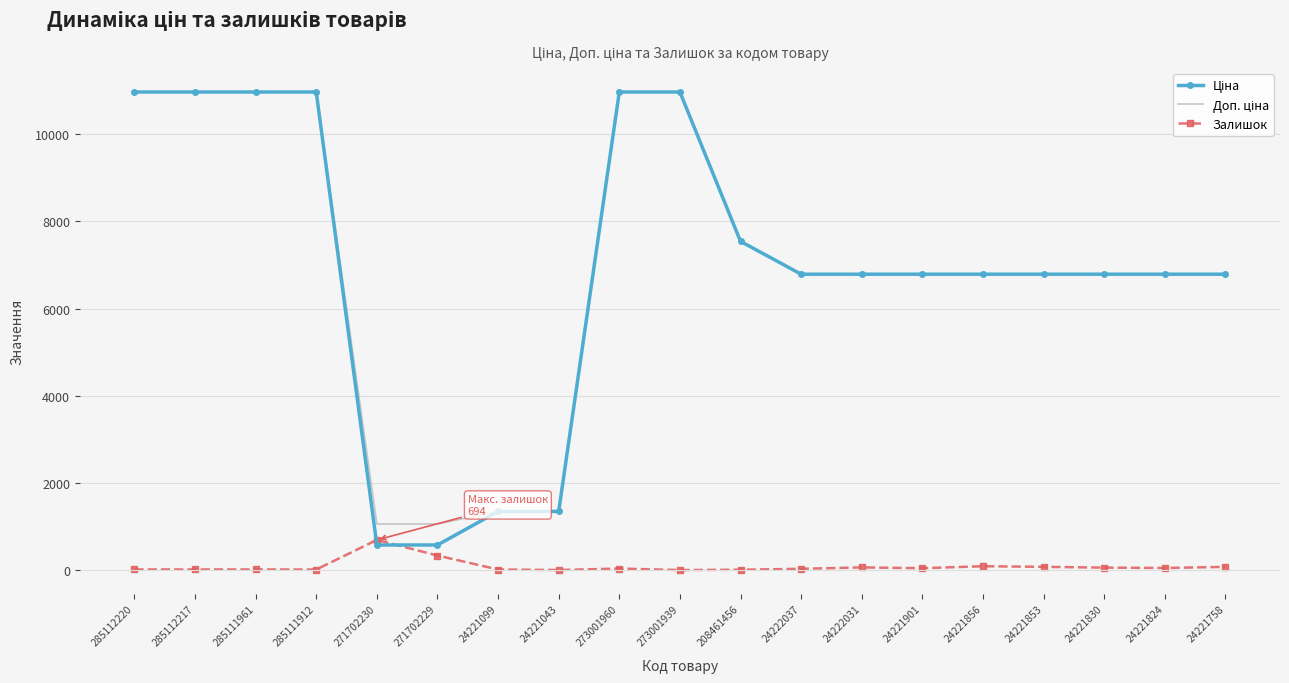

At which label does Залишок reach its peak?

271702230